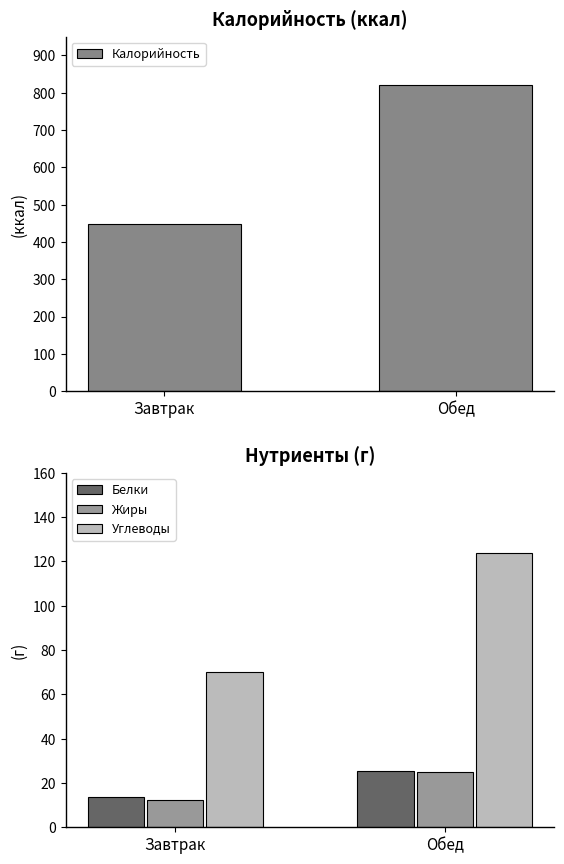

Reading right to left, extract all data points from this chart.

Калорийность: 821.5	447.6
Белки: 25.4	13.5
Жиры: 25.0	12.2
Углеводы: 123.7	70.1